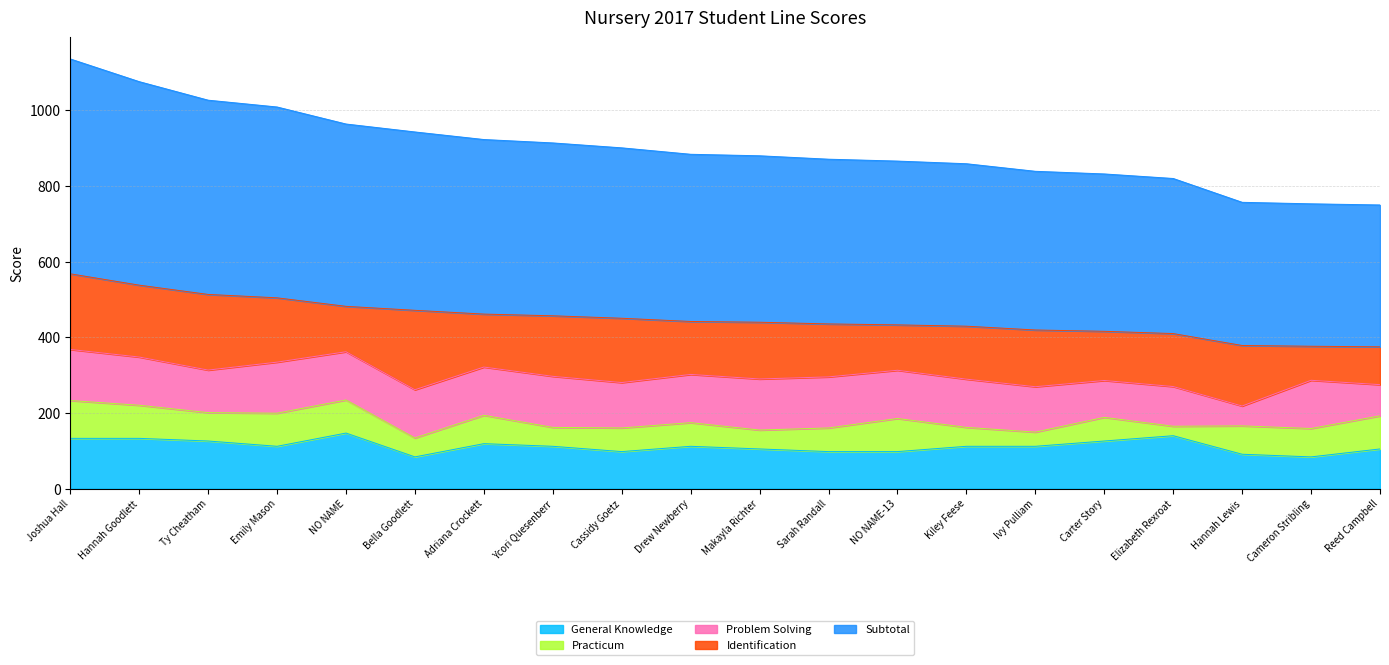

How many data points in Identification are above 150?

8